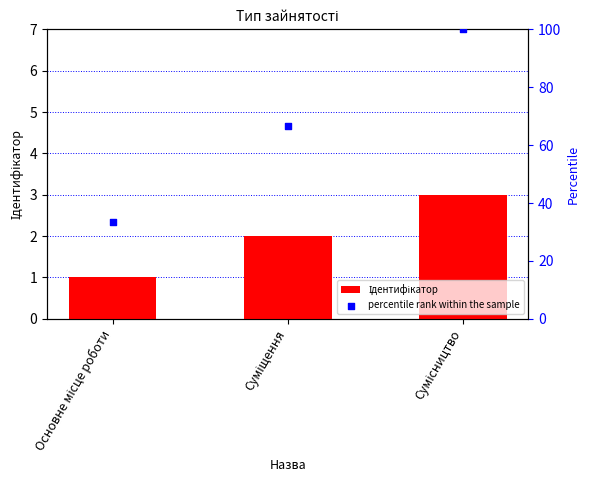

Which series reaches the maximum Y coordinate?

percentile rank within the sample